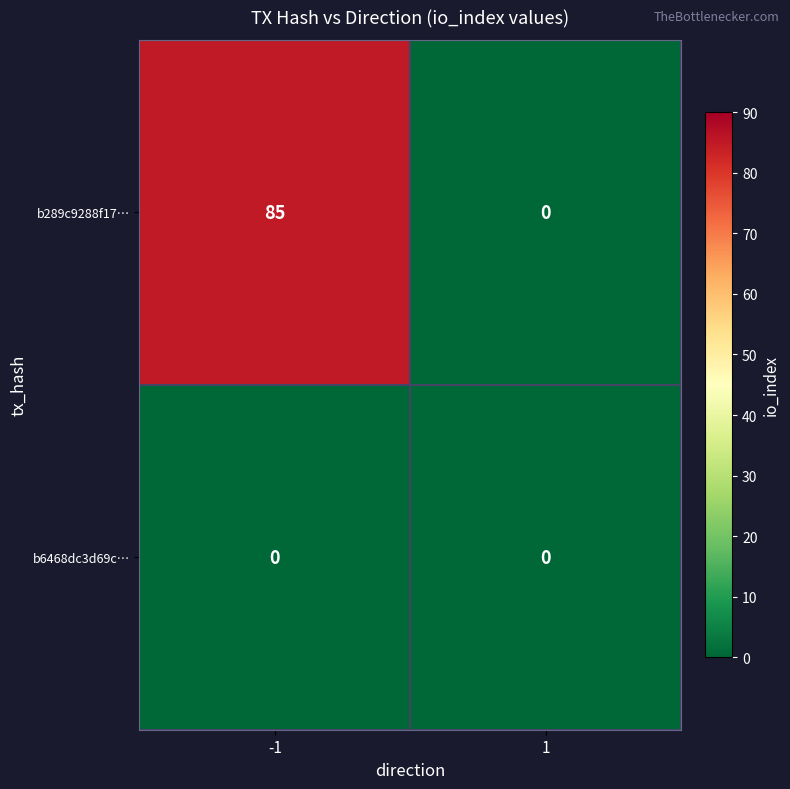

Reading right to left, extract all data points from this chart.

b289c9288f17…: 1=0	-1=85
b6468dc3d69c…: 1=0	-1=0